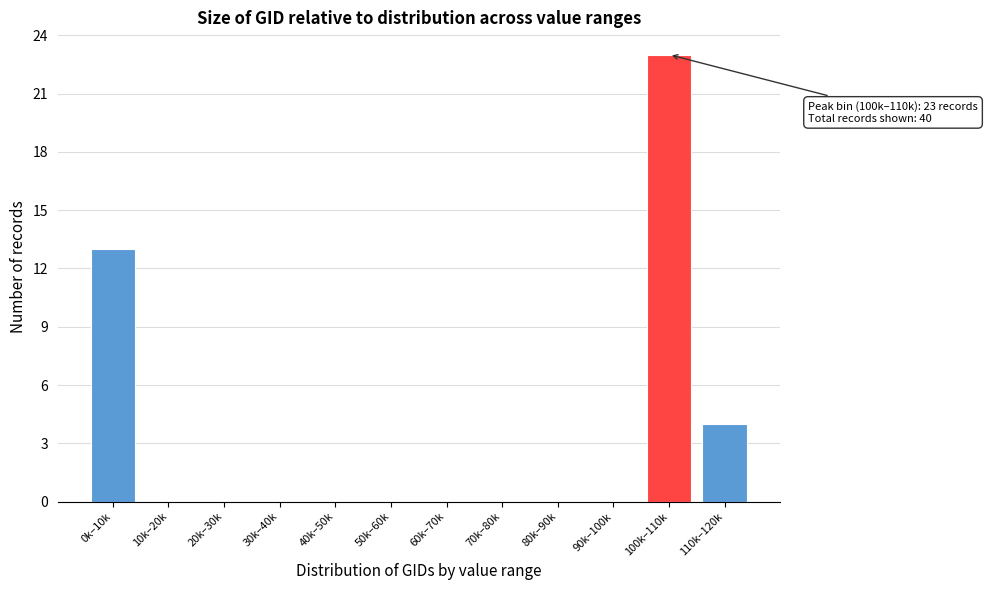

Reading right to left, list all the values displayed in this chart.

110k–120k=4	100k–110k=23	90k–100k=0	80k–90k=0	70k–80k=0	60k–70k=0	50k–60k=0	40k–50k=0	30k–40k=0	20k–30k=0	10k–20k=0	0k–10k=13